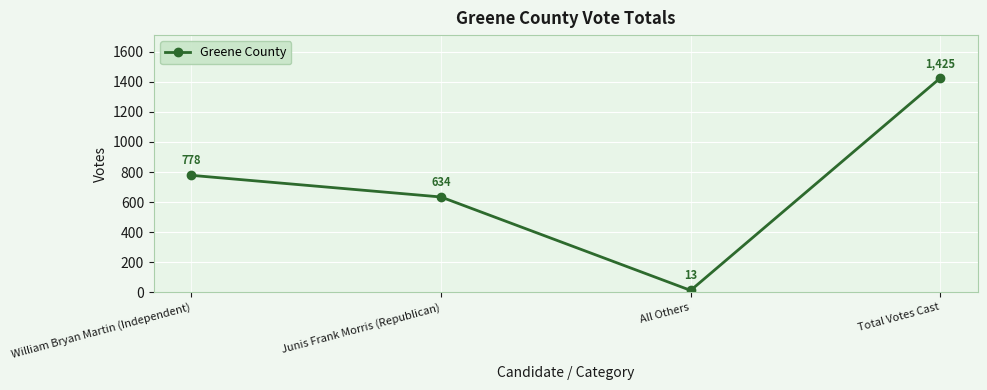

Is it true that the value at Total Votes Cast is 1425?

True